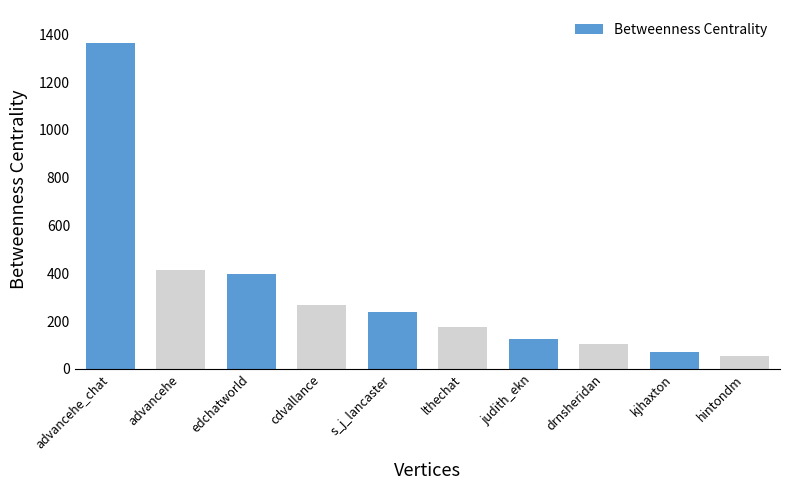

Which category has the highest value across all series?

advancehe_chat